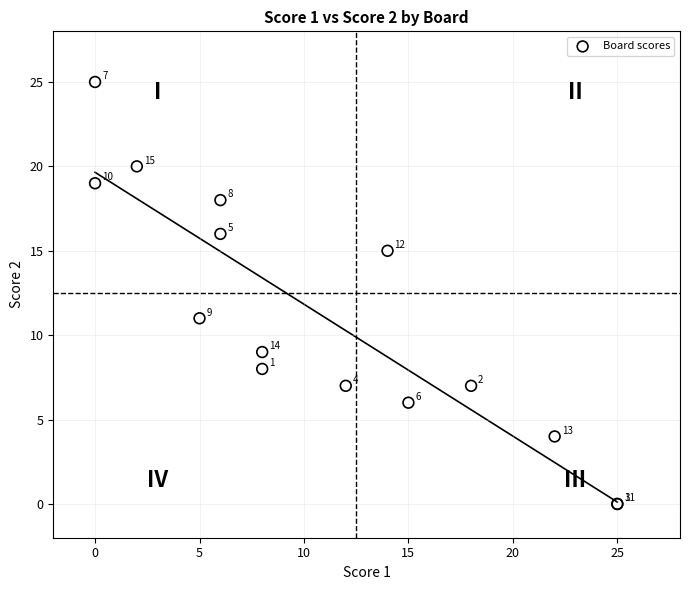

What Y value in the scatter plot is closest to 12?

11